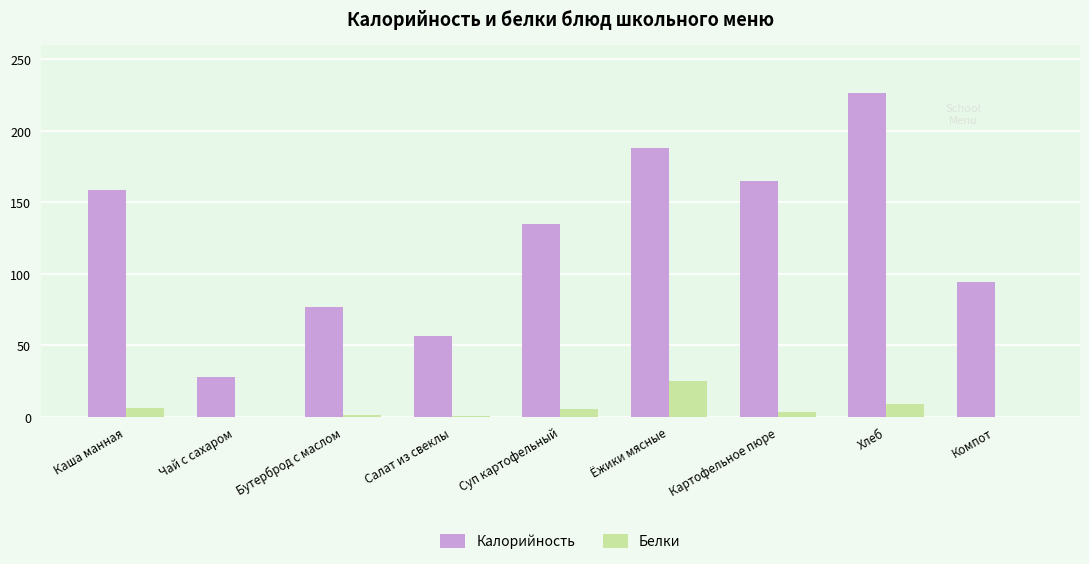

What is the highest value of the Белки series?

25.3